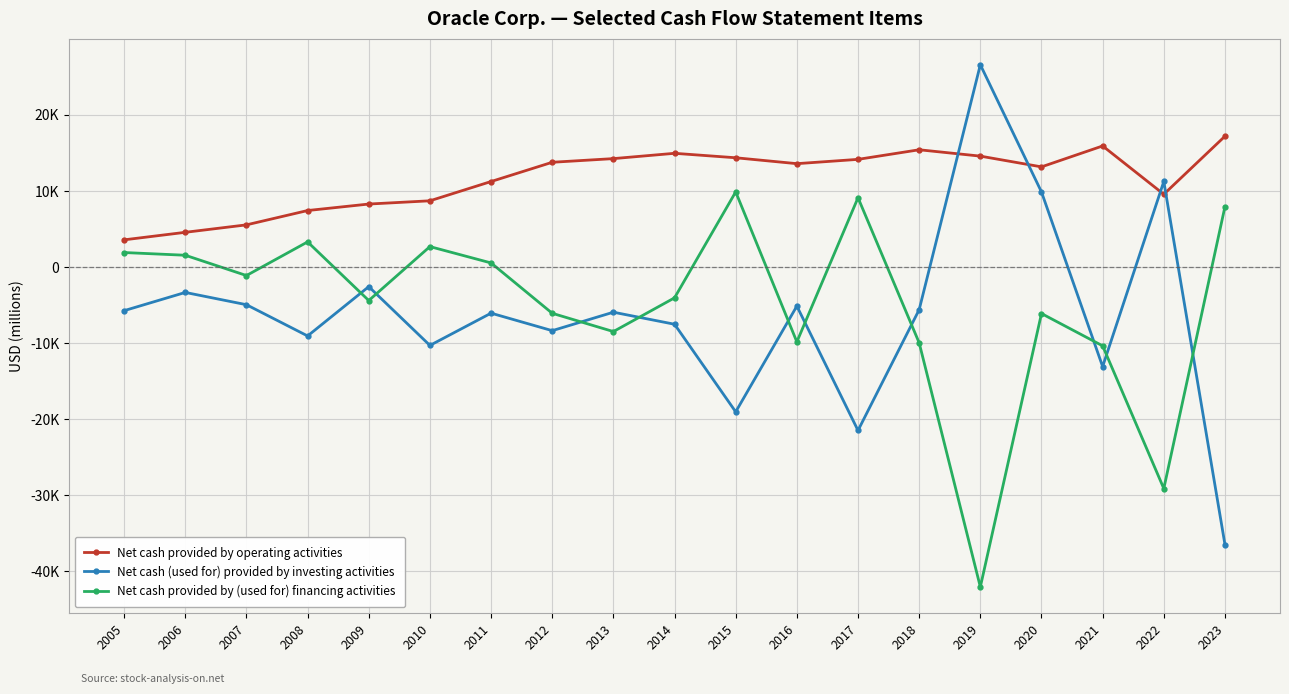

Does the chart have visible grid lines?

Yes